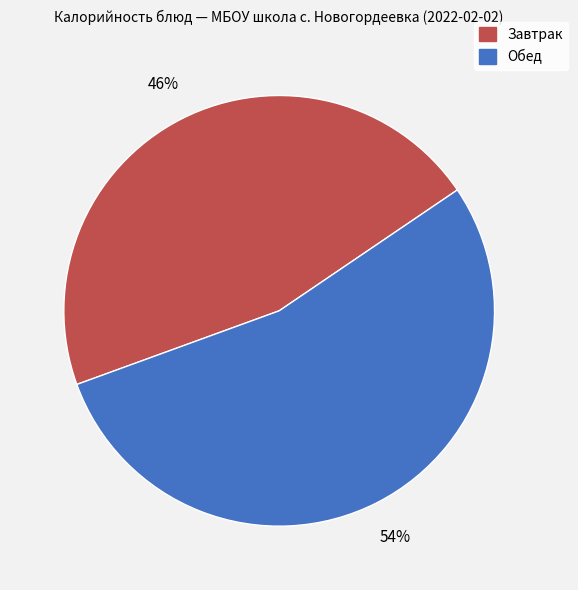

Does any single category account for the majority?

Yes